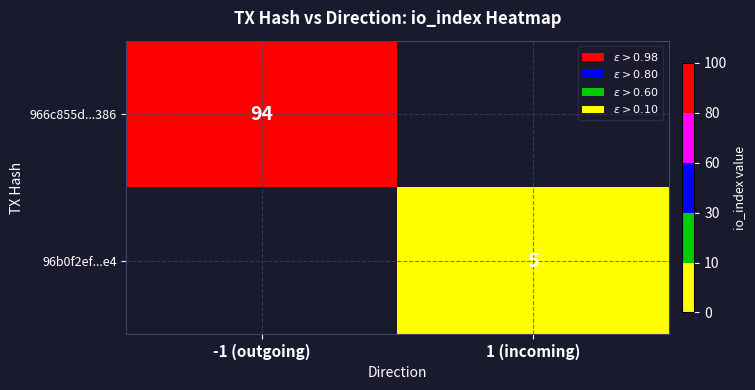

True or false: 966c855d...386 has a value of 94 at -1 (outgoing).

True